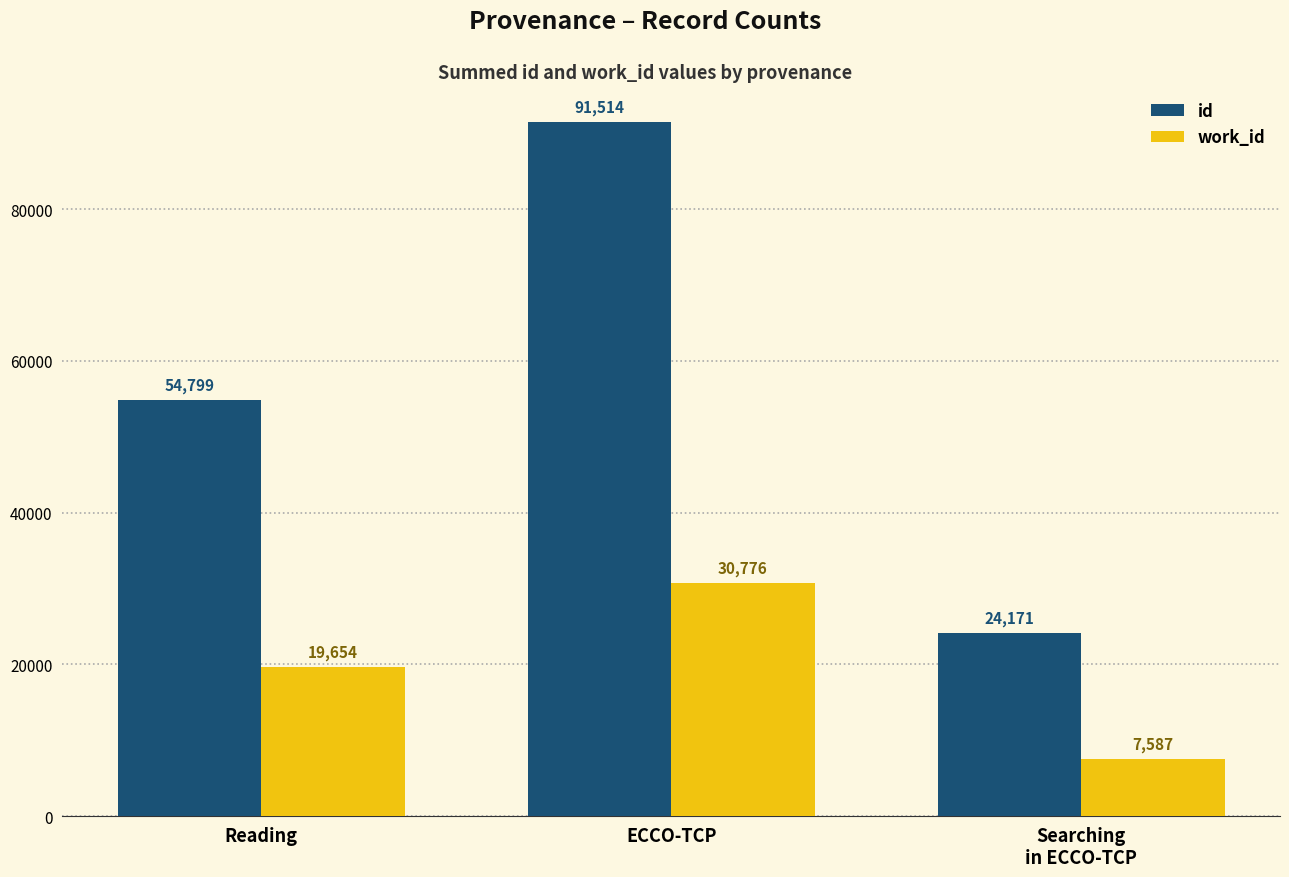

What is the sum of the id values at Reading and Searching
in ECCO-TCP?

78970